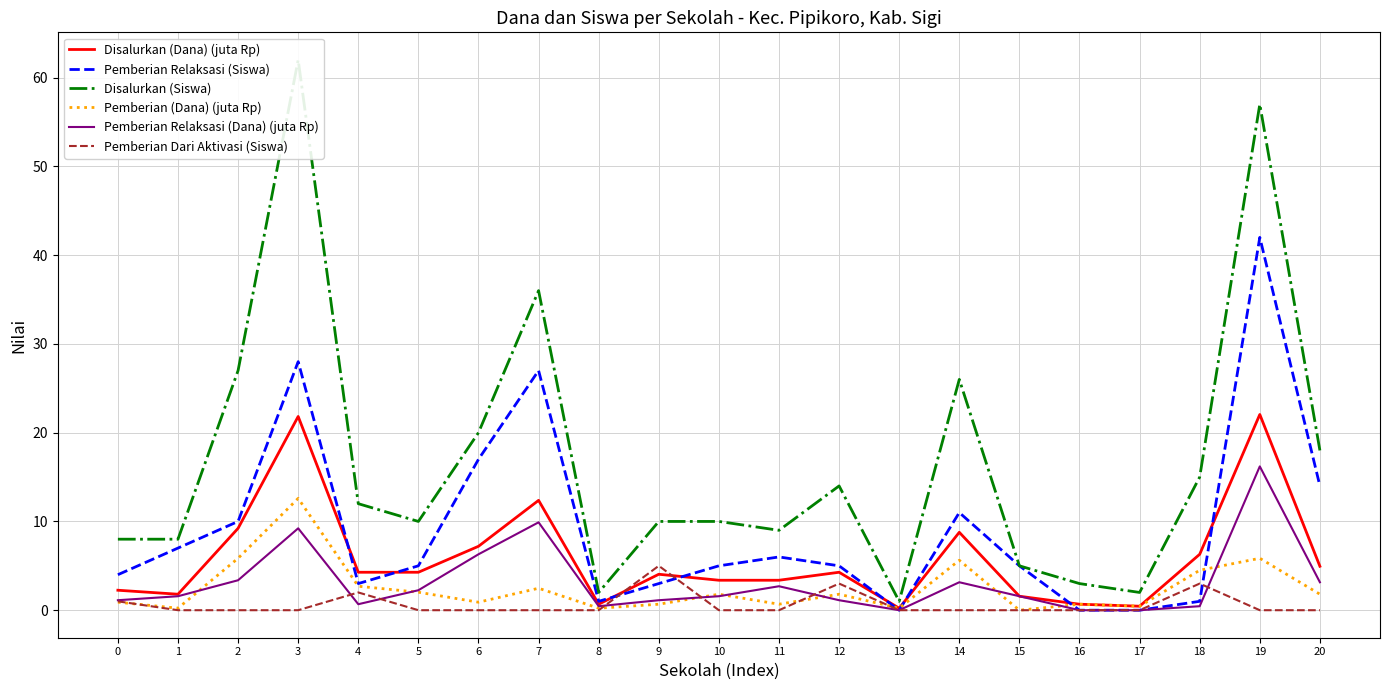

Rank the series by their maximum value, from highest to lowest.

Disalurkan (Siswa), Pemberian Relaksasi (Siswa), Disalurkan (Dana) (juta Rp), Pemberian Relaksasi (Dana) (juta Rp), Pemberian (Dana) (juta Rp), Pemberian Dari Aktivasi (Siswa)